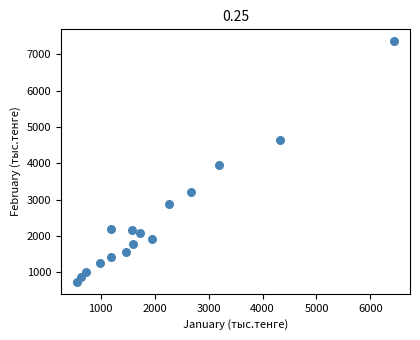

What Y value in the scatter plot is closest to 4048?

3965.5